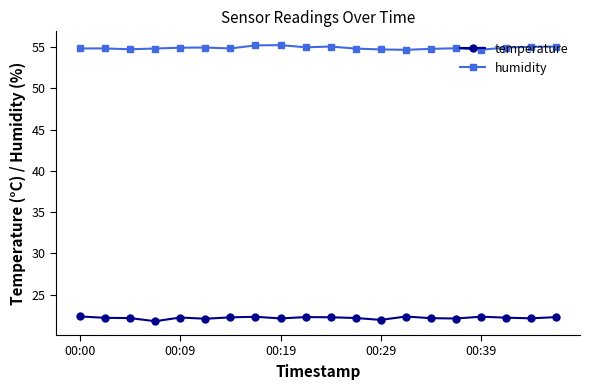

How many lines are shown in the chart?

2